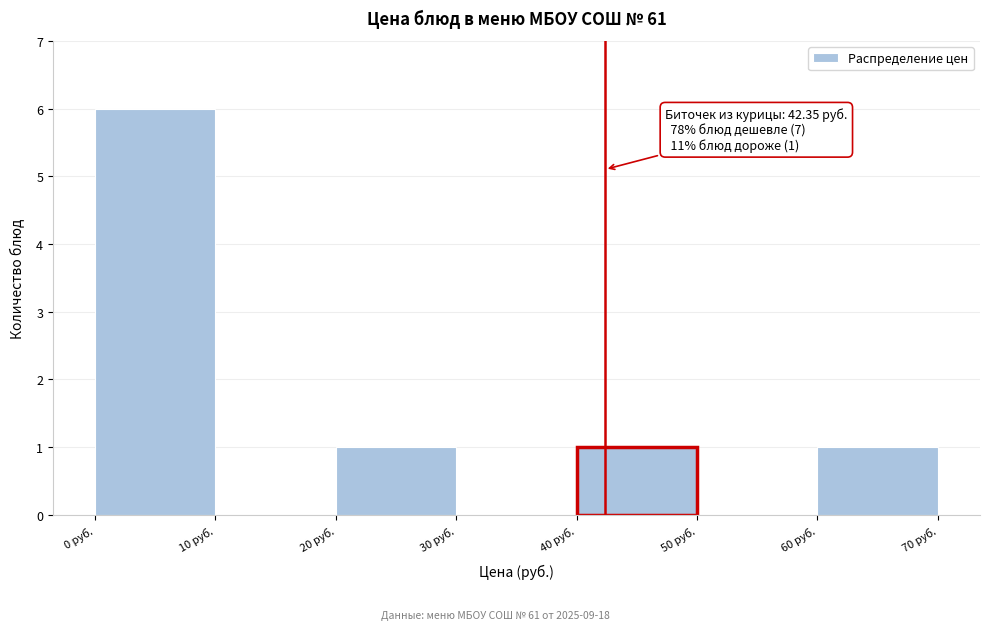

Which range on the x-axis has the tallest bar?

0 to 10